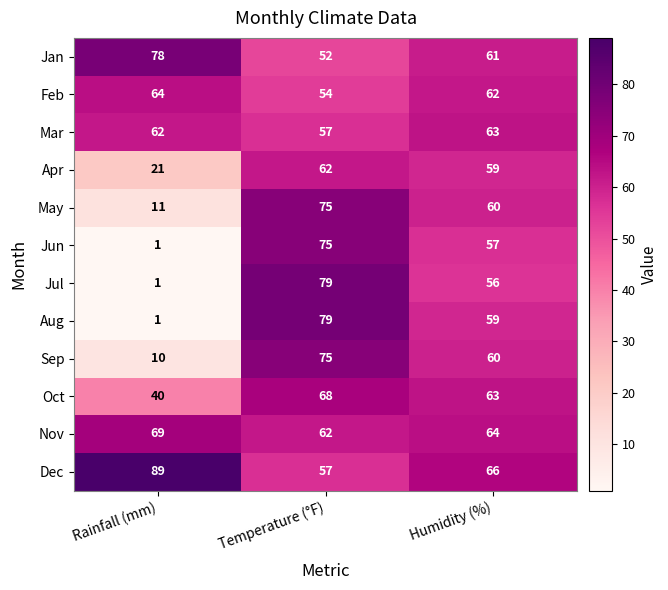

What is the difference between the maximum and second lowest values in the May series?

15